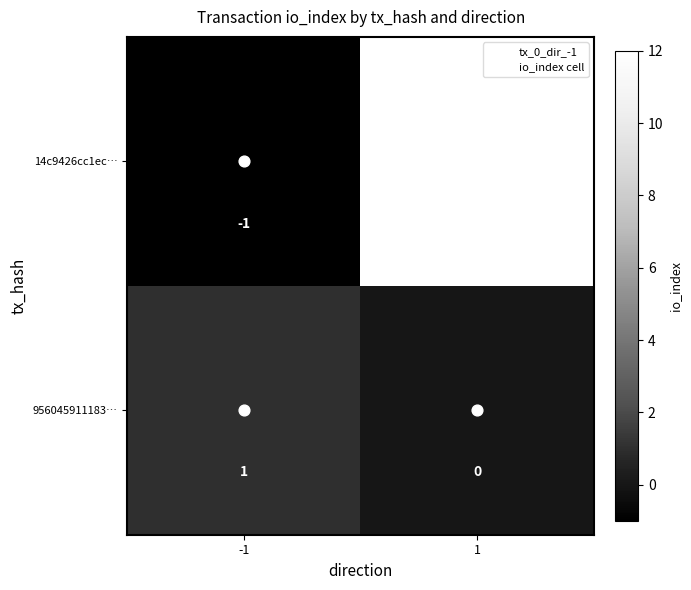

At how many categories does at least one series exceed 5?

1